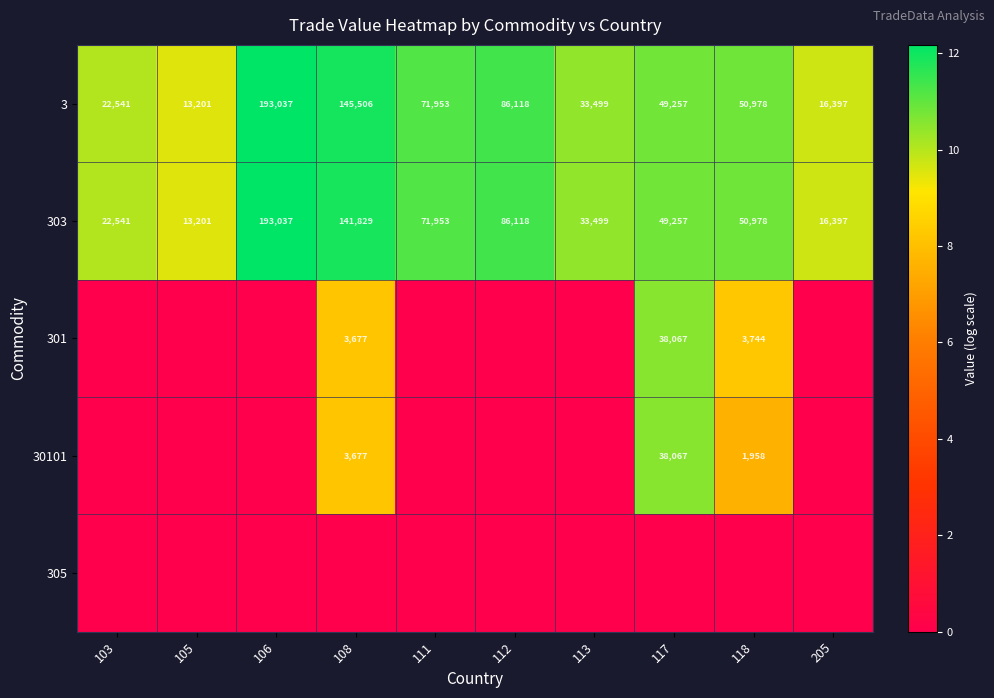

Count the number of data series in this chart.

5